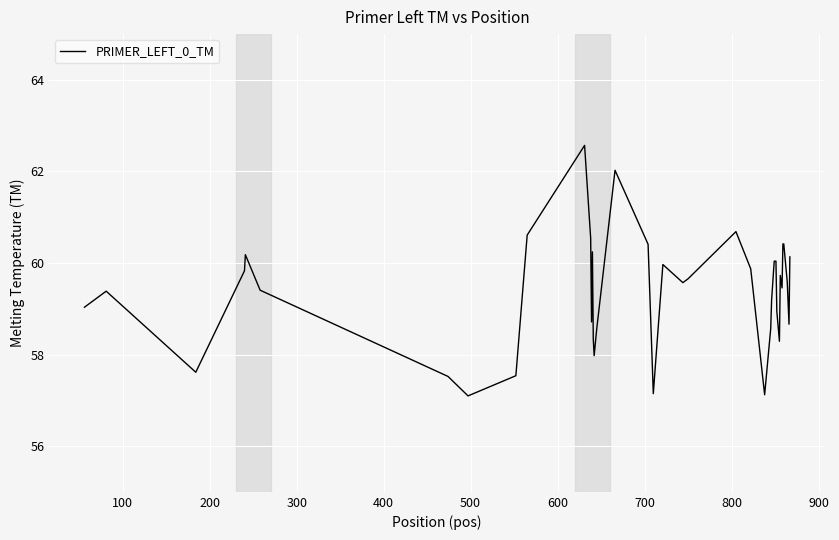

What is the difference between the maximum and minimum values?

5.5